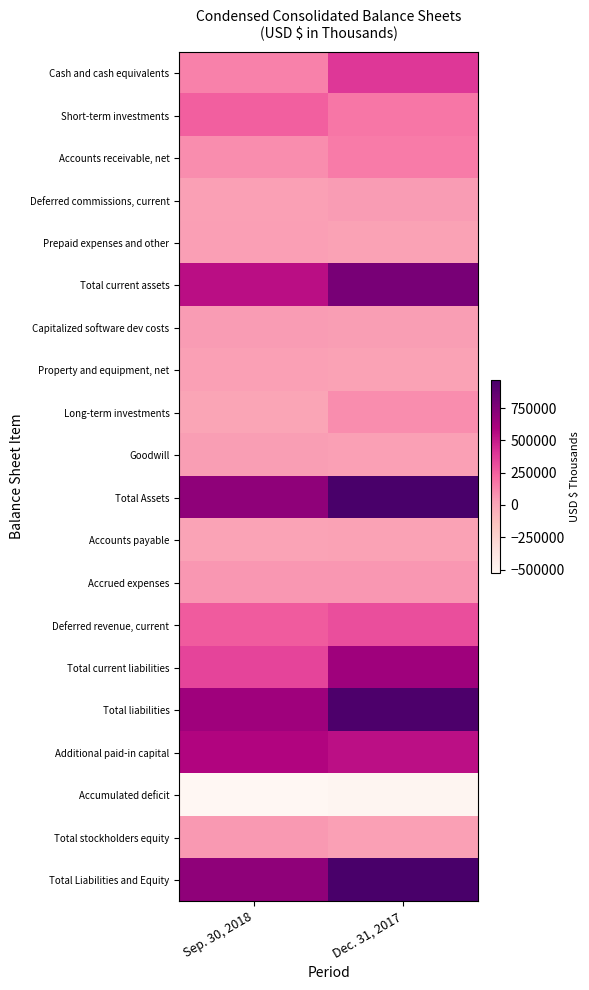

Reading left to right, extract all data points from this chart.

Cash and cash equivalents: Sep. 30, 2018=136558	Dec. 31, 2017=393576
Short-term investments: Sep. 30, 2018=254439	Dec. 31, 2017=169551
Accounts receivable, net: Sep. 30, 2018=97439	Dec. 31, 2017=154428
Deferred commissions, current: Sep. 30, 2018=24880	Dec. 31, 2017=42806
Prepaid expenses and other: Sep. 30, 2018=31558	Dec. 31, 2017=21754
Total current assets: Sep. 30, 2018=544874	Dec. 31, 2017=782115
Capitalized software dev costs: Sep. 30, 2018=43826	Dec. 31, 2017=37431
Property and equipment, net: Sep. 30, 2018=24647	Dec. 31, 2017=20817
Long-term investments: Sep. 30, 2018=2000	Dec. 31, 2017=96949
Goodwill: Sep. 30, 2018=36270	Dec. 31, 2017=25894
Total Assets: Sep. 30, 2018=699761	Dec. 31, 2017=967190
Accounts payable: Sep. 30, 2018=11294	Dec. 31, 2017=17637
Accrued expenses: Sep. 30, 2018=61346	Dec. 31, 2017=57528
Deferred revenue, current: Sep. 30, 2018=266209	Dec. 31, 2017=311997
Total current liabilities: Sep. 30, 2018=343226	Dec. 31, 2017=644238
Total liabilities: Sep. 30, 2018=645342	Dec. 31, 2017=945070
Additional paid-in capital: Sep. 30, 2018=580690	Dec. 31, 2017=536951
Accumulated deficit: Sep. 30, 2018=-526789	Dec. 31, 2017=-515054
Total stockholders equity: Sep. 30, 2018=54419	Dec. 31, 2017=22120
Total Liabilities and Equity: Sep. 30, 2018=699761	Dec. 31, 2017=967190